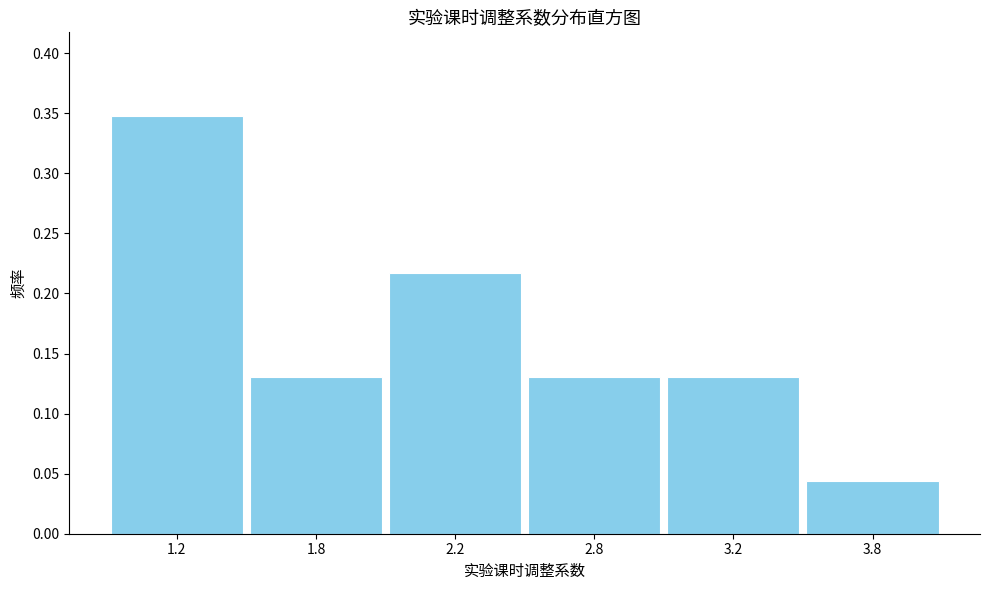

True or false: the data shows 0.2 at 1.2.

False